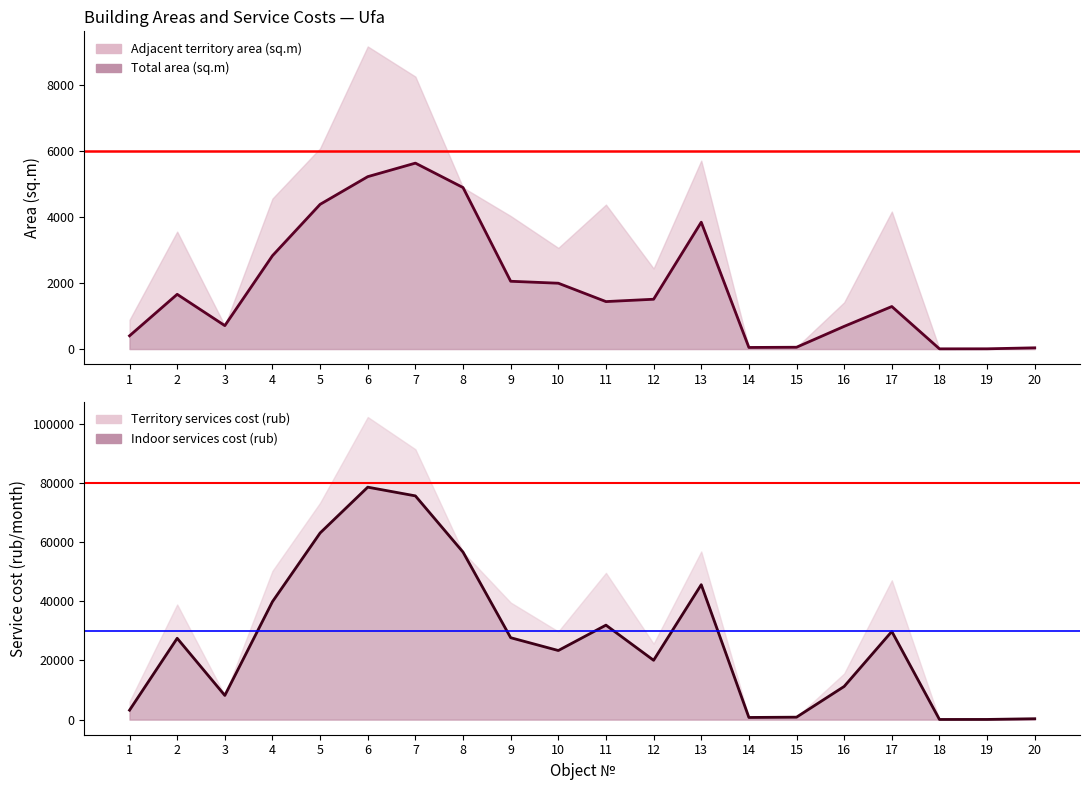

Is it true that Total area (sq.m) equals 37.2 at 20?

True